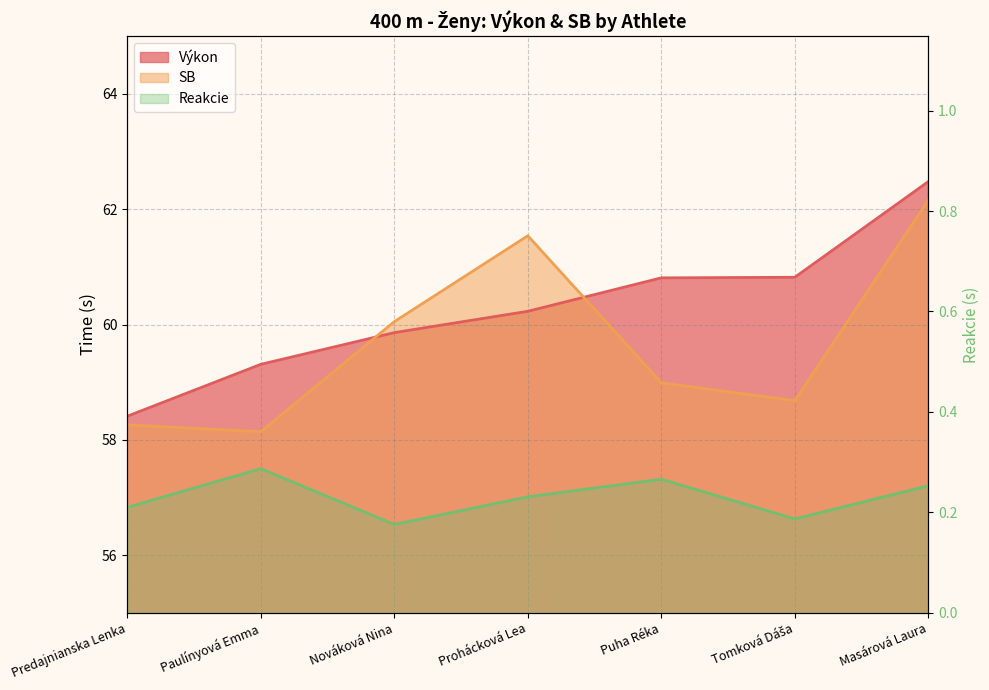

At which category does Reakcie reach its first local valley?

Nováková Nina